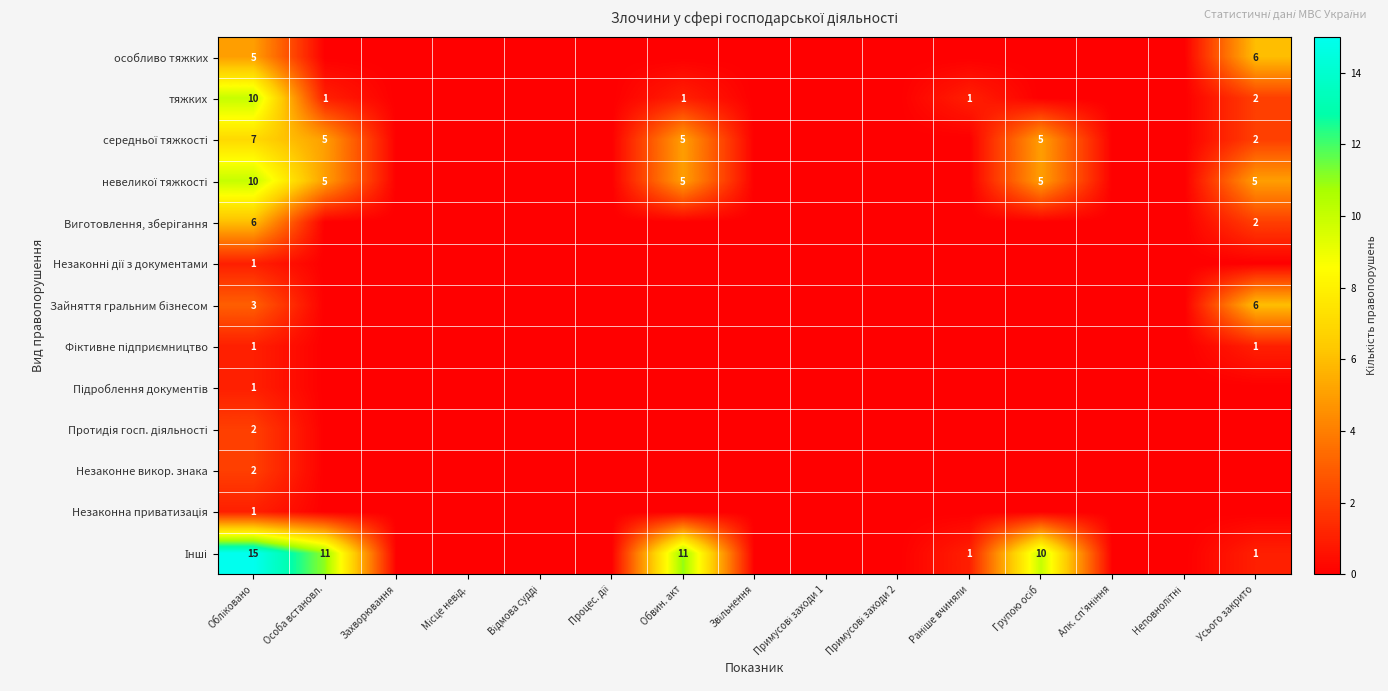

What is the average value of the невеликої тяжкості series?

2